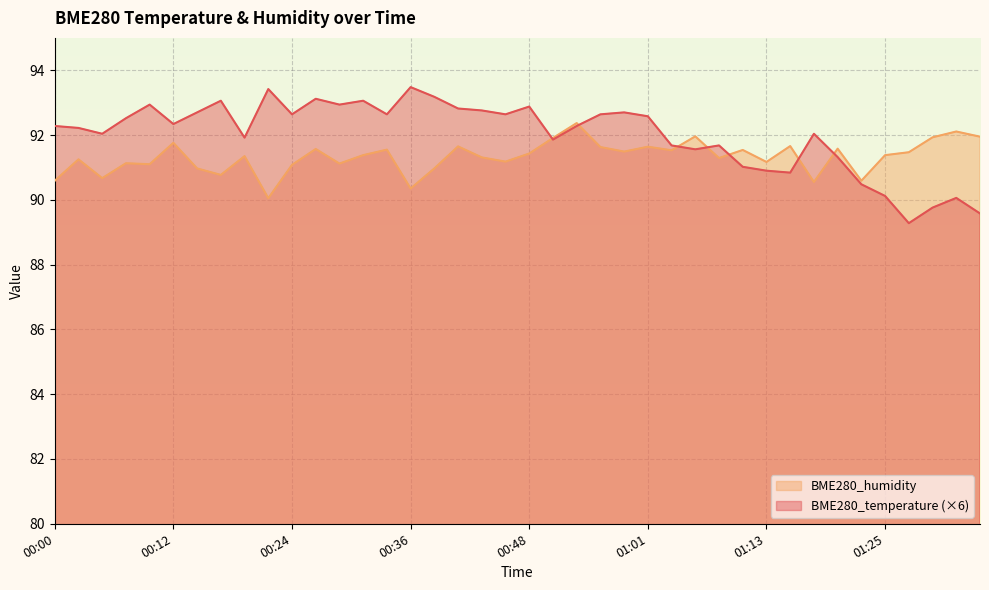

Rank the series by their average value, from lowest to highest.

BME280_humidity, BME280_temperature (×6)